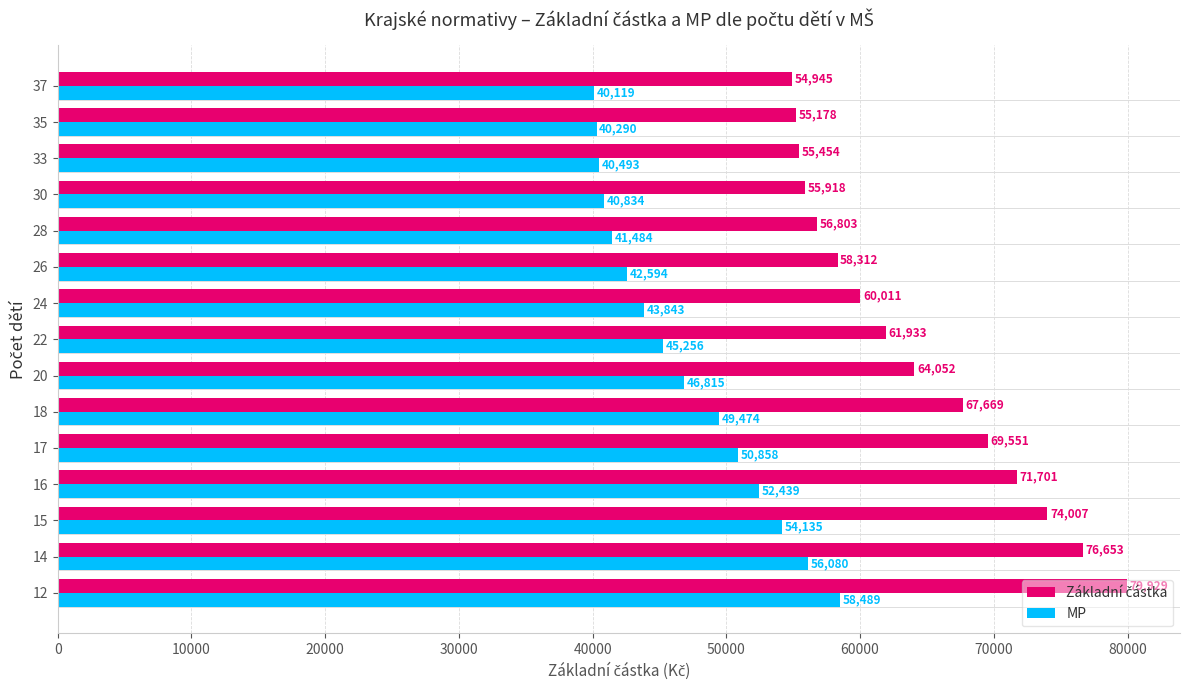

How many distinct data groups are displayed?

2